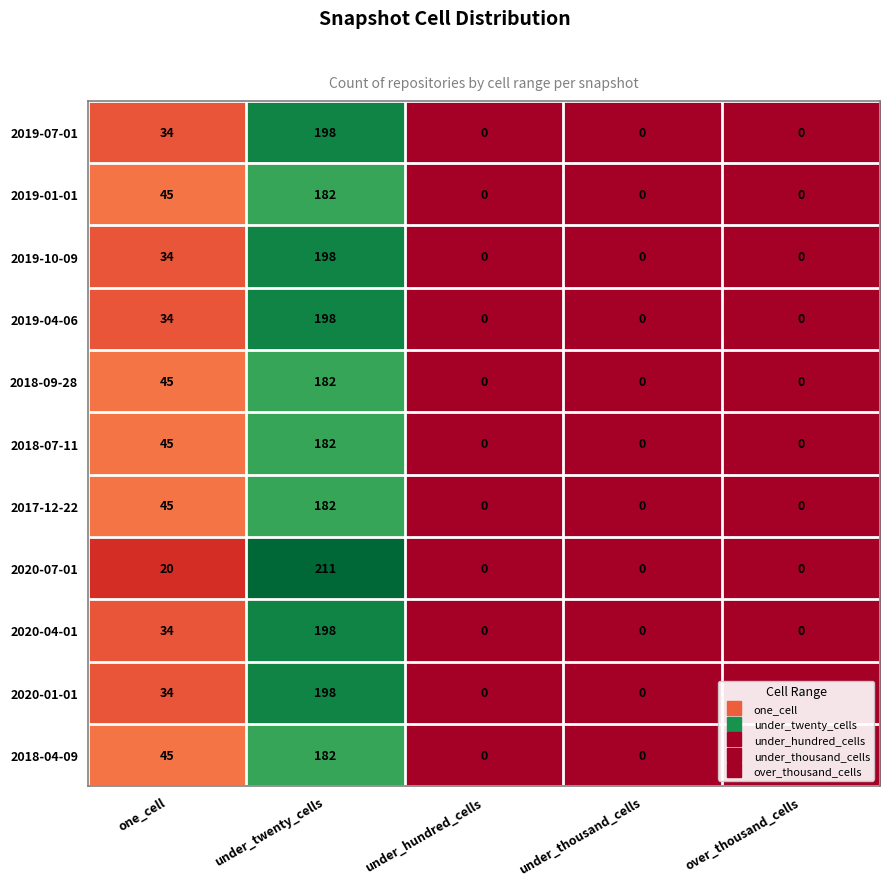

How many data points does each series have?

5